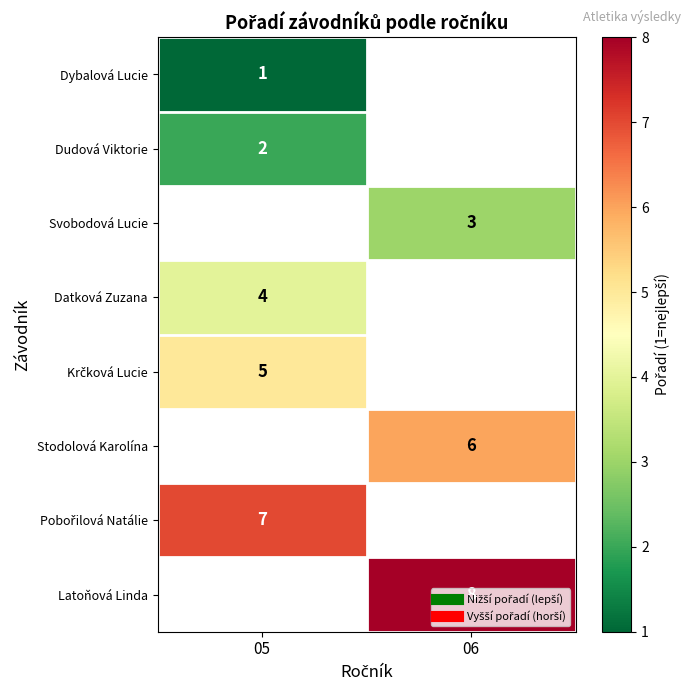

What is the approximate value of Pobořilová Natálie at 05?

7.0